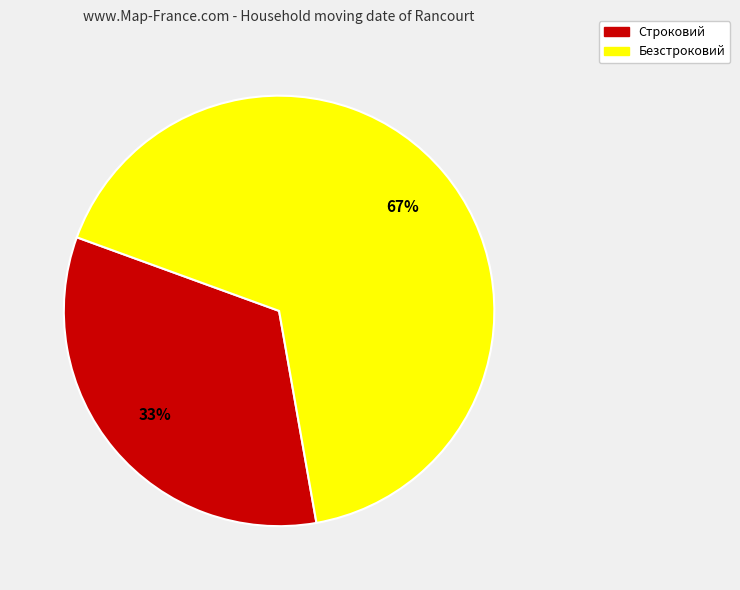

Is it true that Безстроковий is 67% of the pie?

True